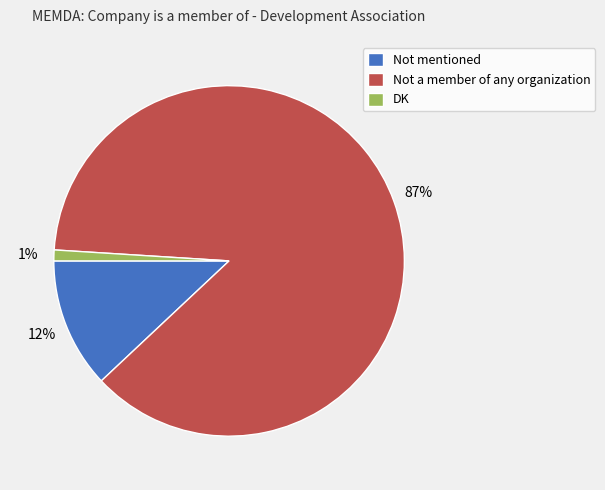

Rank the categories by value from lowest to highest.

DK, Not mentioned, Not a member of any organization